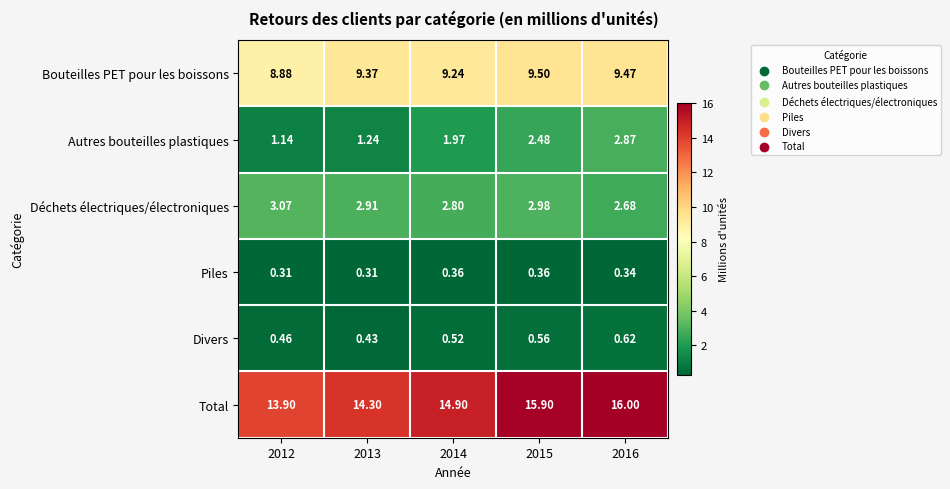

What is the maximum value shown in the chart?

16.0